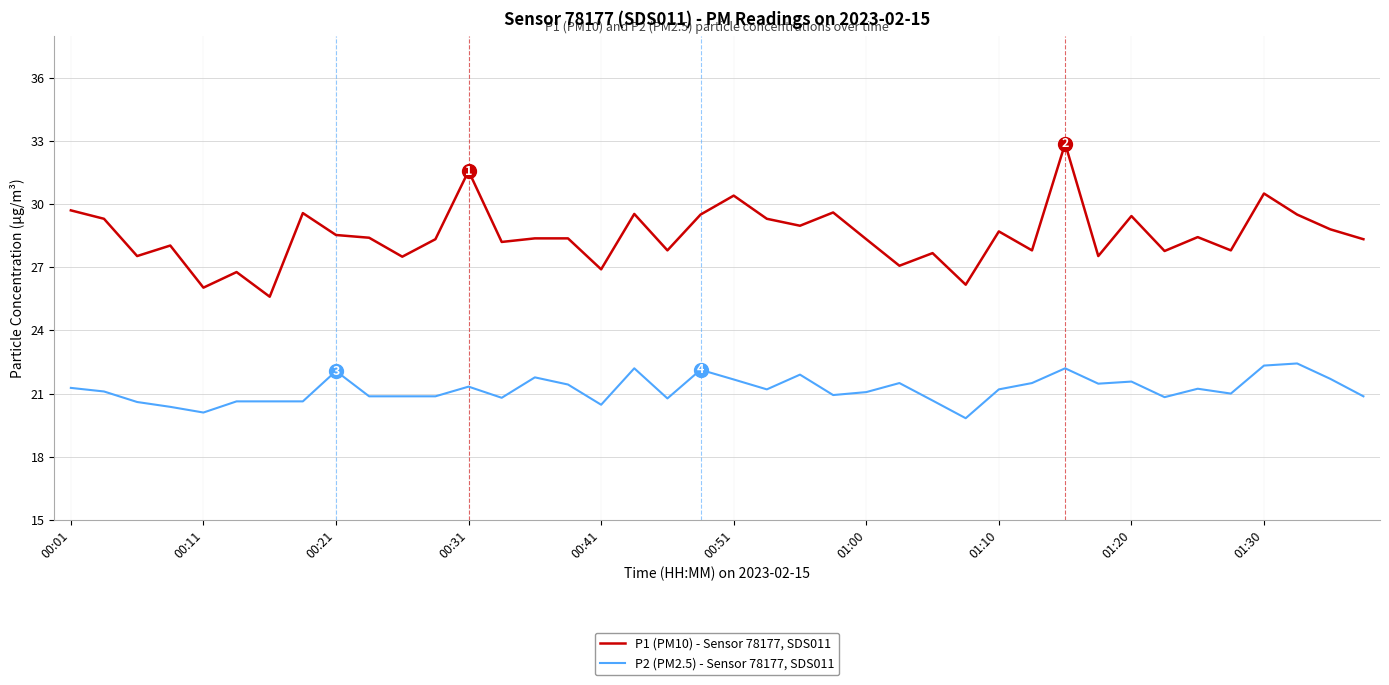

At how many categories does at least one series exceed 21?

40